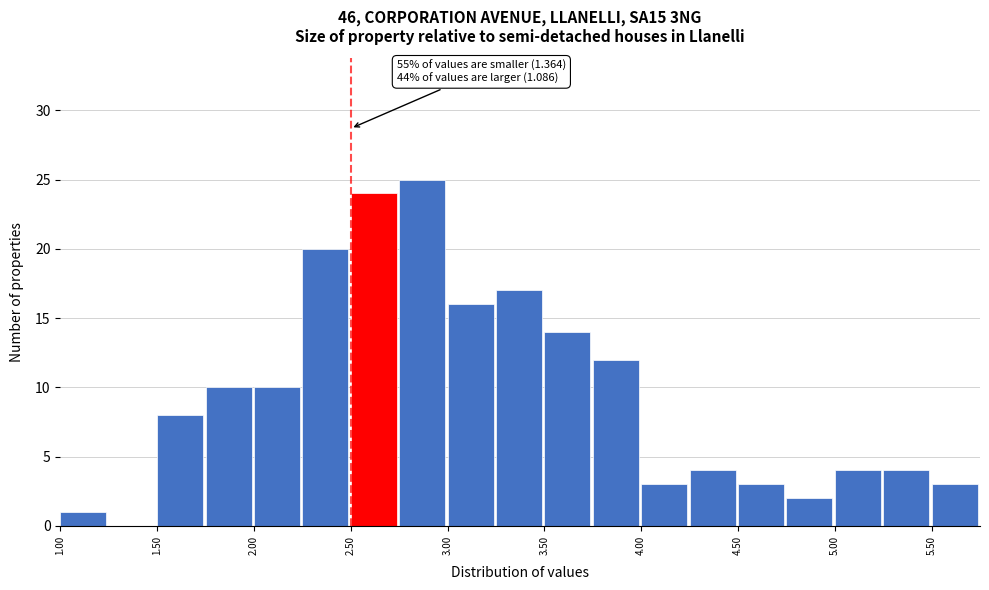

Which range on the x-axis has the tallest bar?

2.75 to 3.00